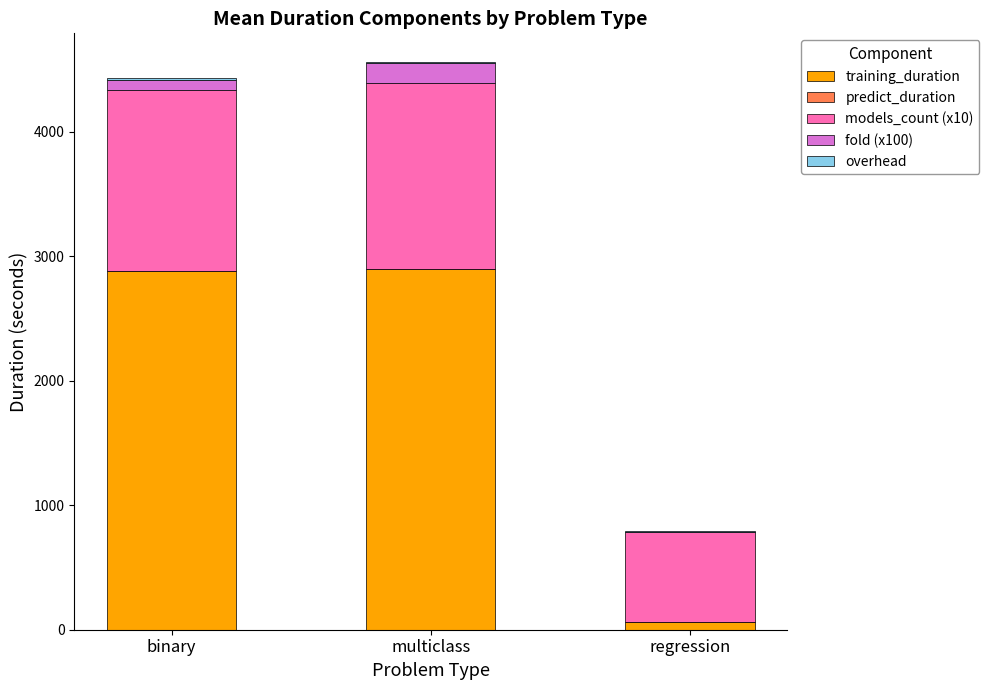

What is the maximum value for training_duration?

2899.3